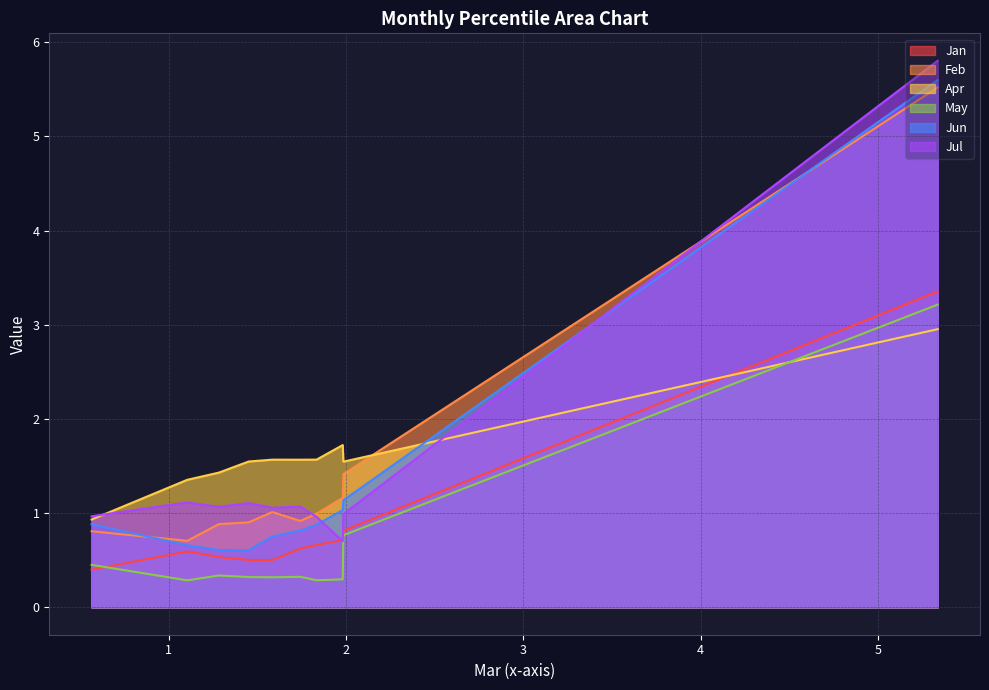

Which series changed the most between pct45 and pct85?

Apr